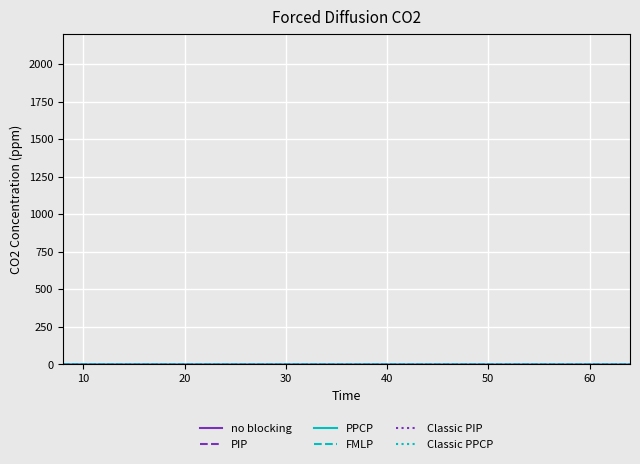

Does the chart have visible grid lines?

Yes